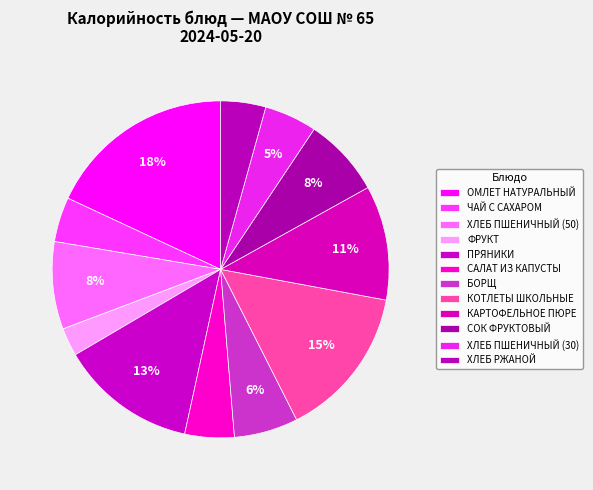

The ОМЛЕТ НАТУРАЛЬНЫЙ slice represents 18% of the pie. True or false?

True